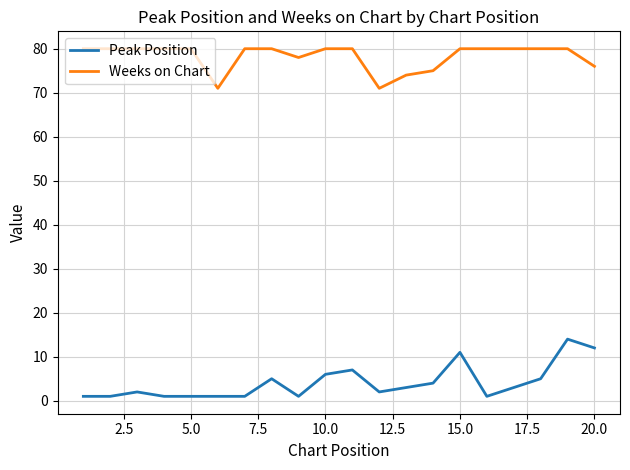

What is the difference between the maximum and minimum values in the Weeks on Chart series?

9